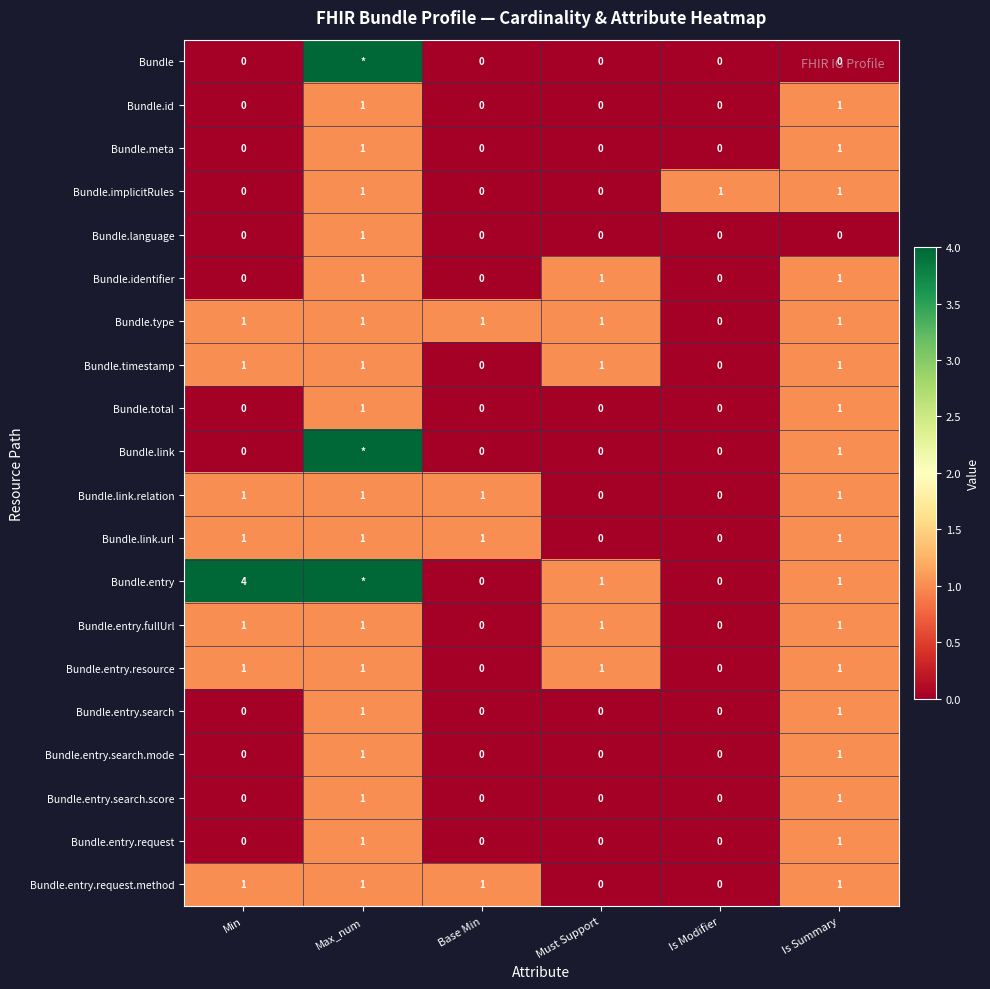

Count the Bundle.entry.request values in the range 0 to 1.

6